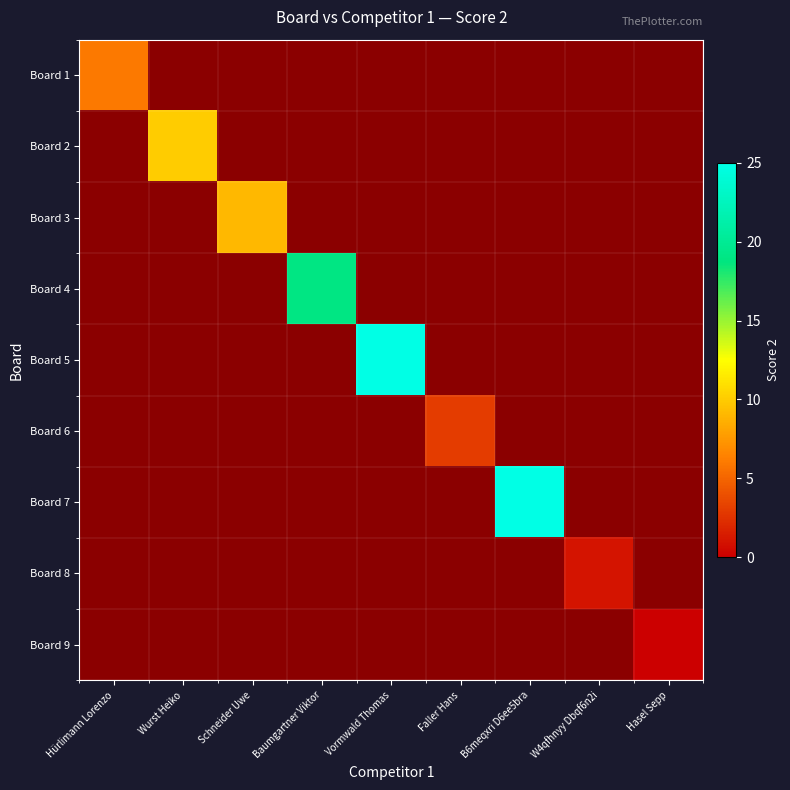

How many categories are shown in the chart?

9